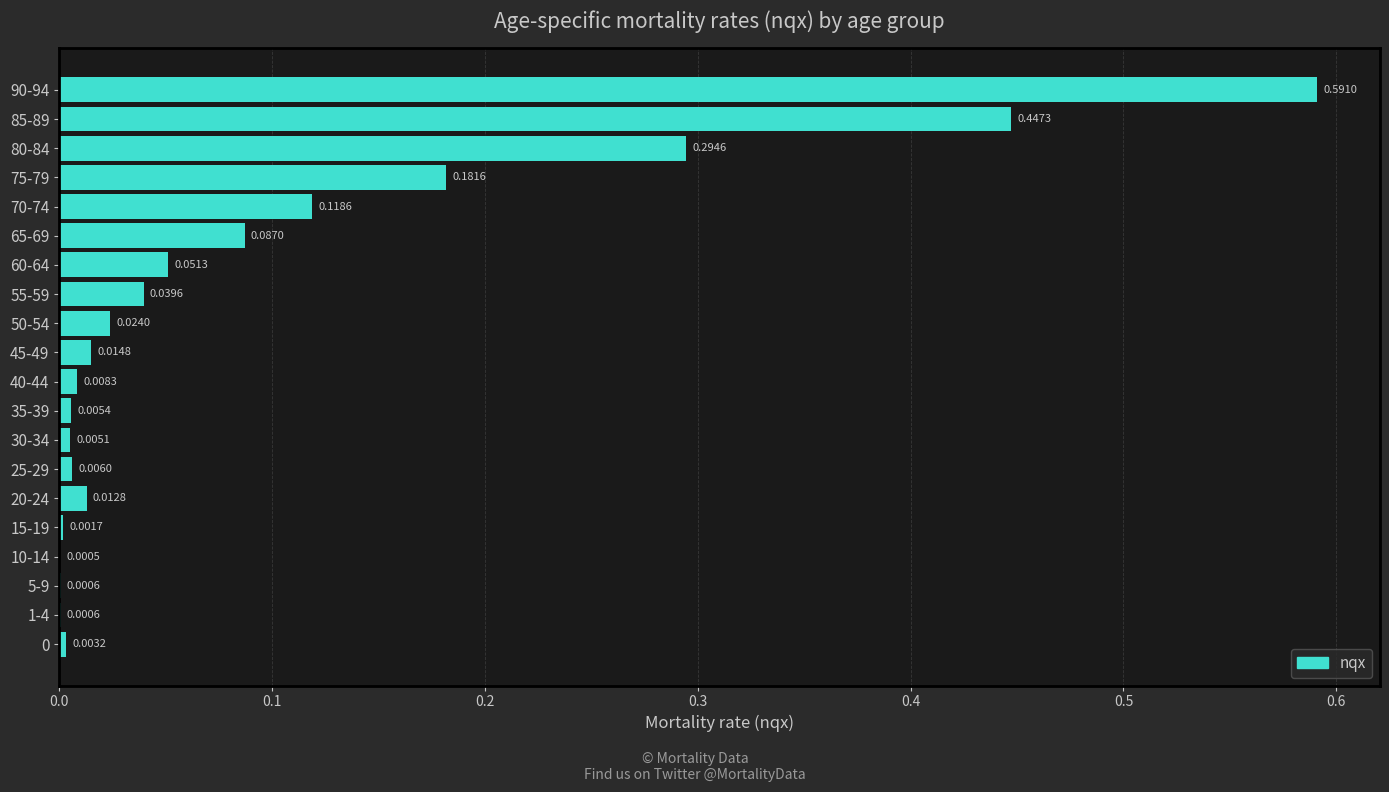

What is the sum of all values?

1.9